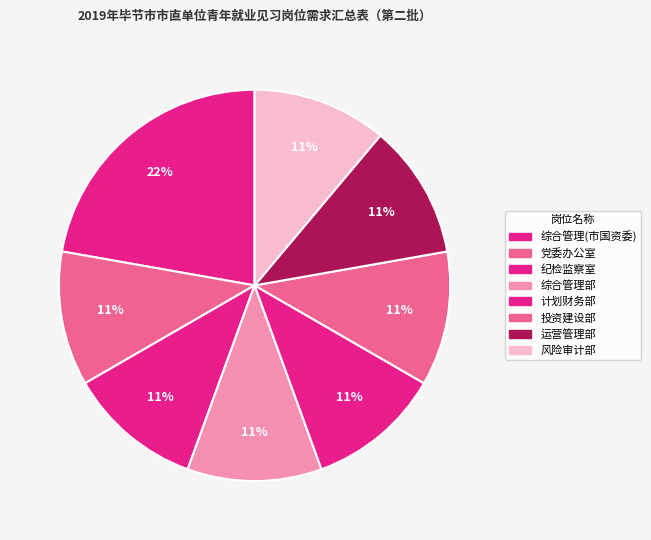

Which slice is the largest?

综合管理(市国资委)